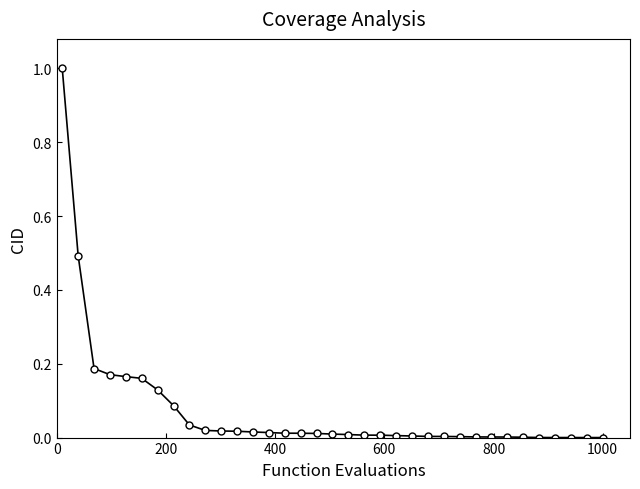

What is the difference between the maximum and minimum values?

1.0